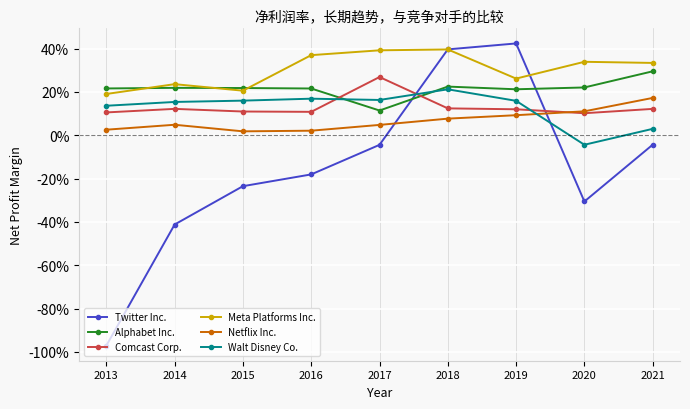

What is the difference between the second highest and second lowest values in the Meta Platforms Inc. series?

0.2